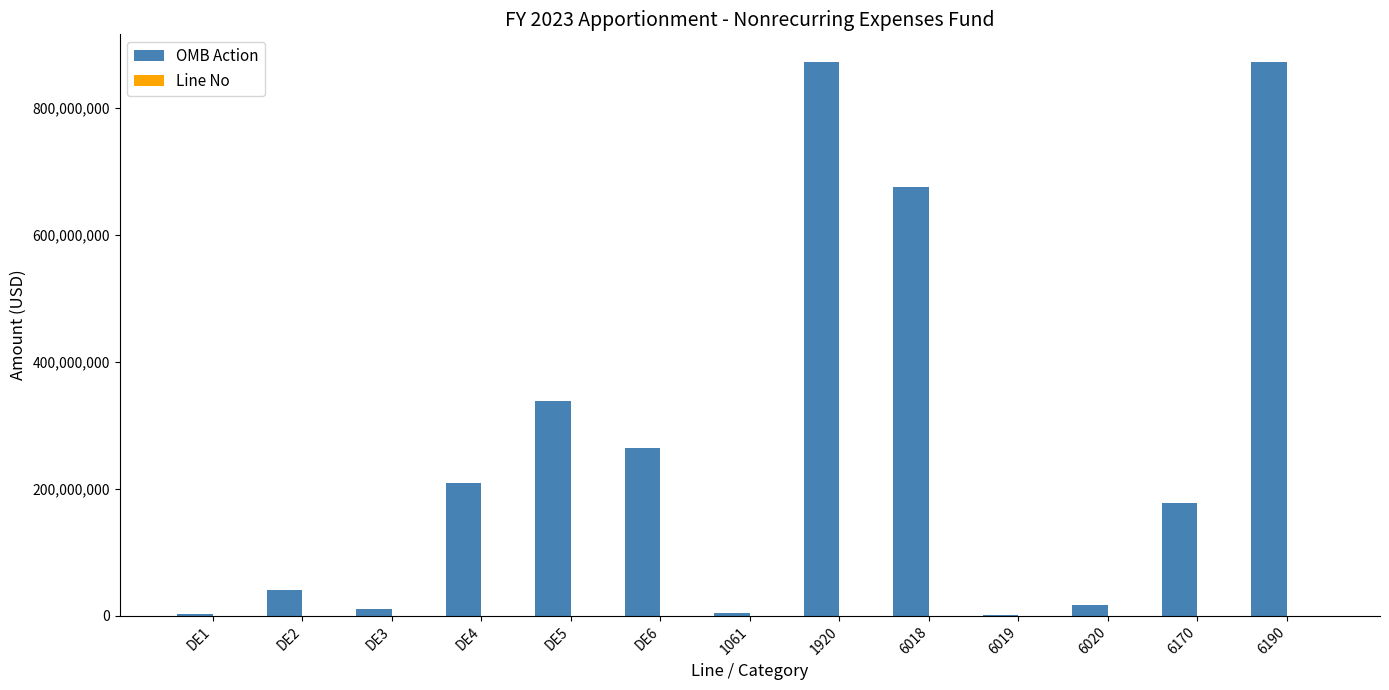

What is the greatest value displayed?

872018174